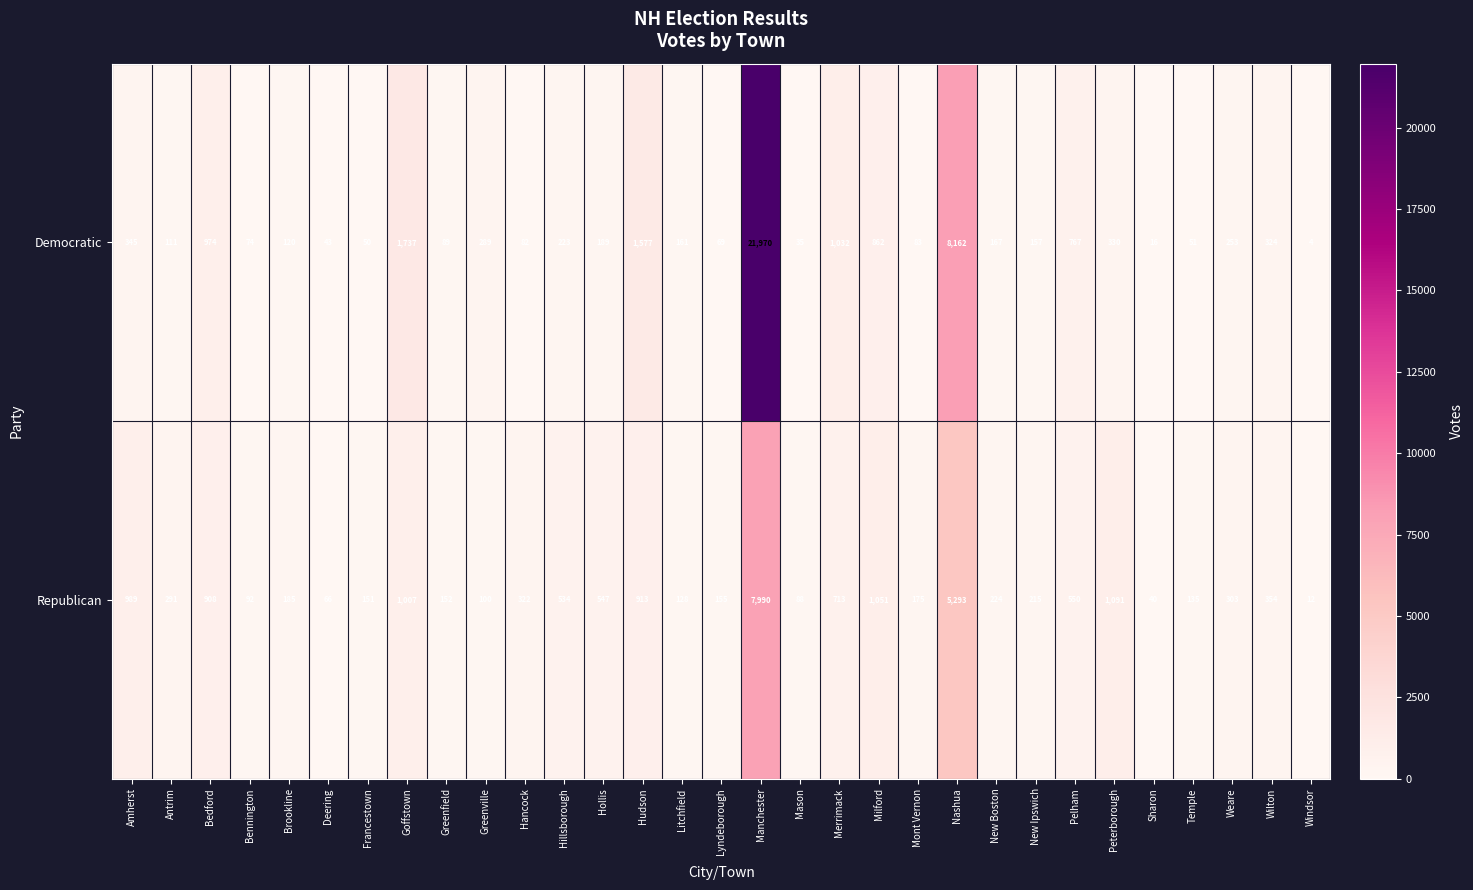

The value of Republican at Bennington is 92. True or false?

True